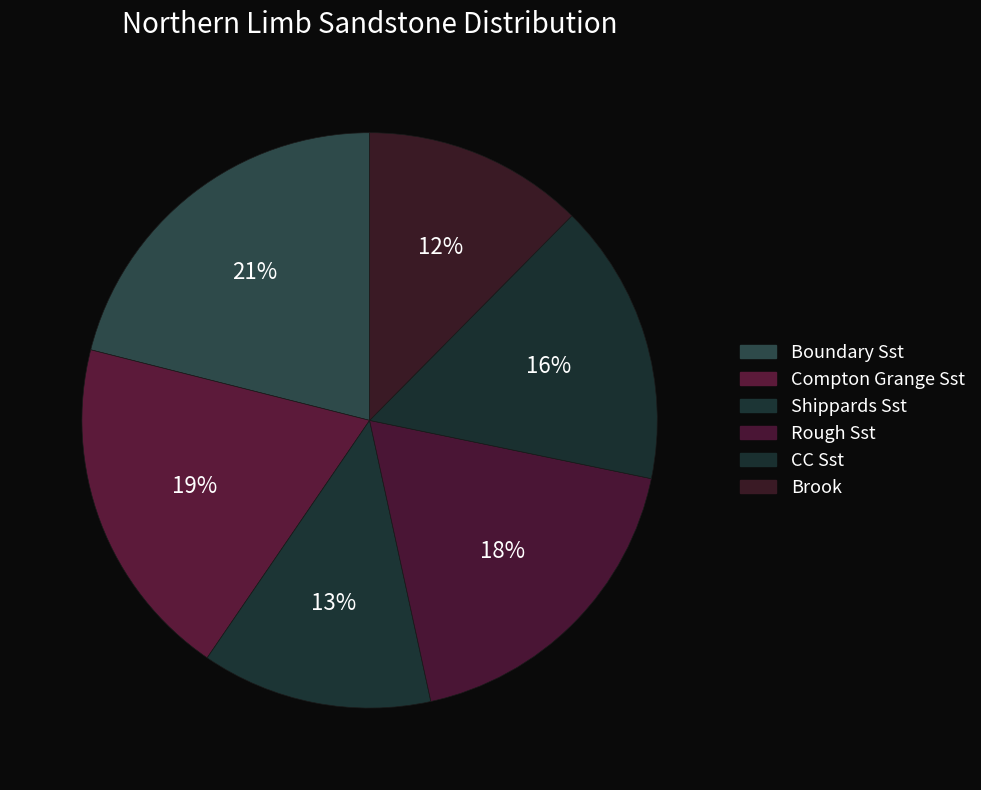

What is the ratio of the value at CC Sst to the value at Compton Grange Sst?

0.8